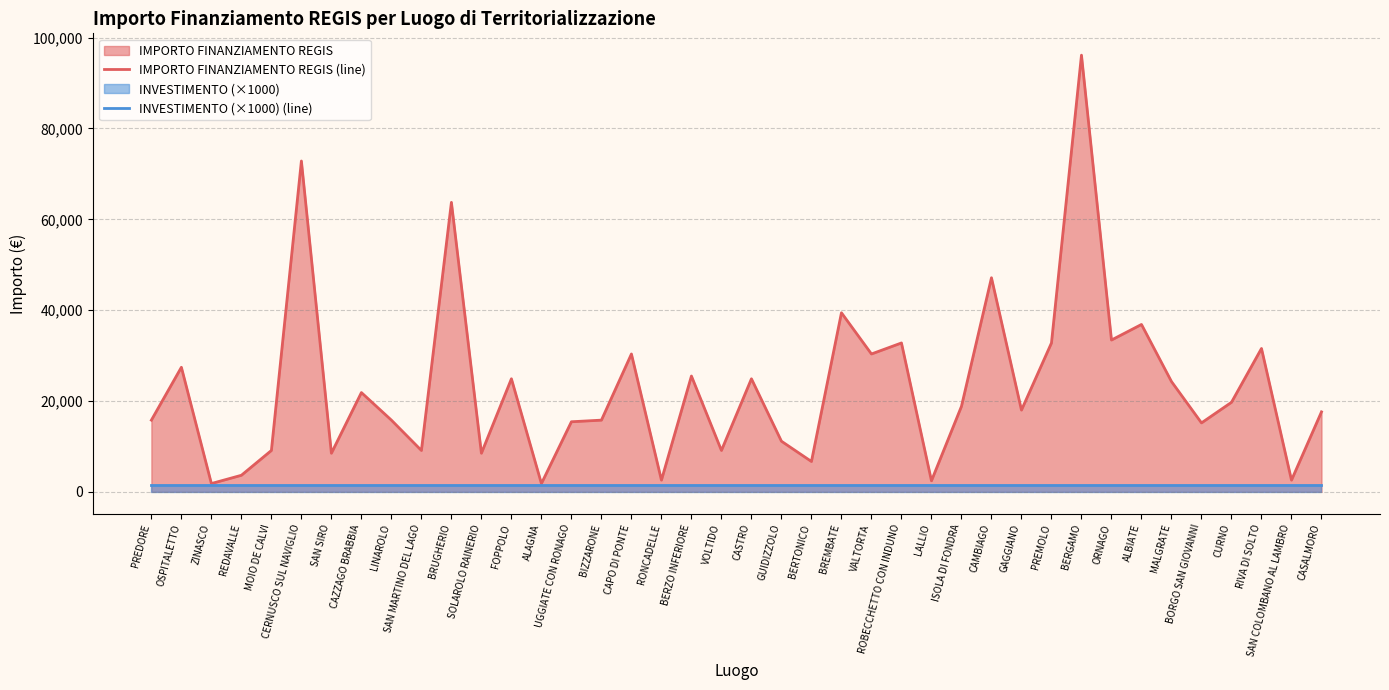

True or false: IMPORTO FINANZIAMENTO REGIS (line) and INVESTIMENTO (×1000) (line) cross at least once.

False